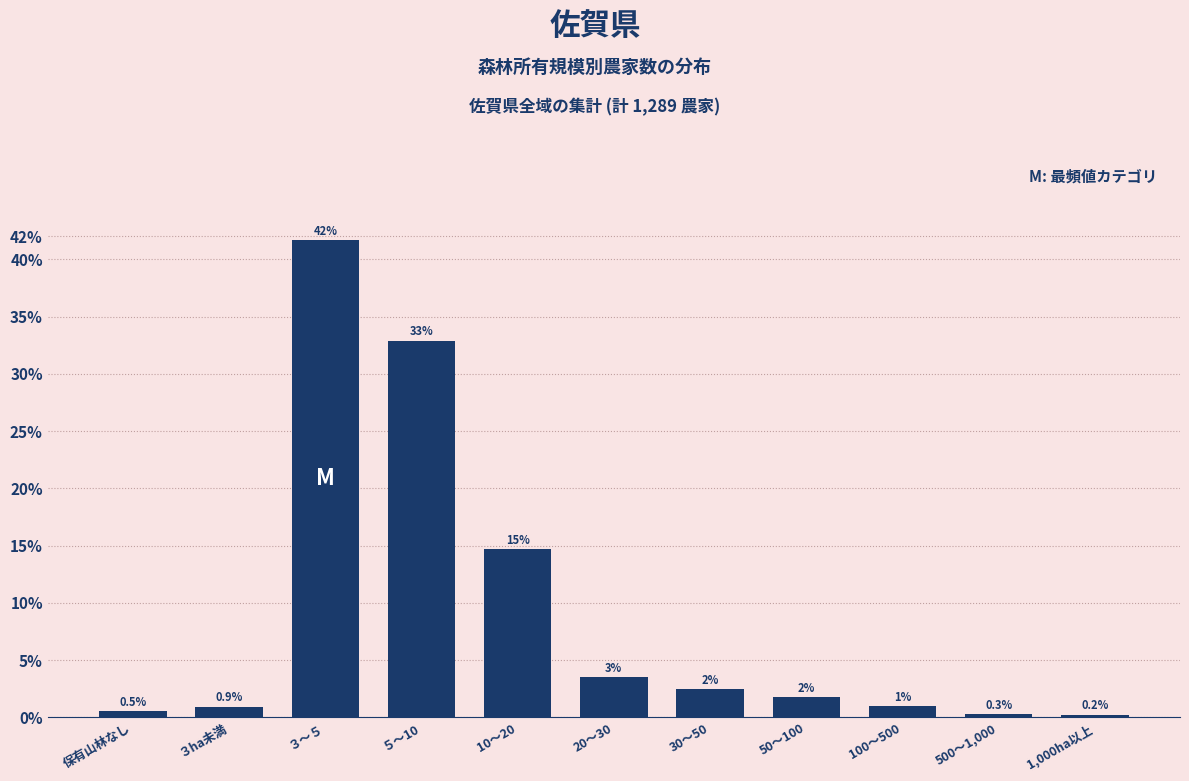

What is the greatest value displayed?

41.7